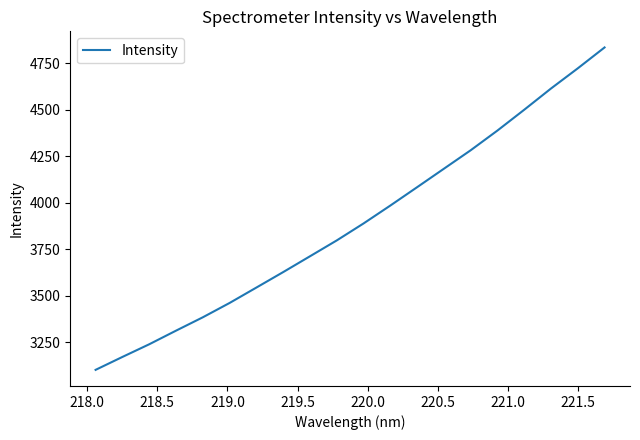

What is the smallest value displayed?

3102.8